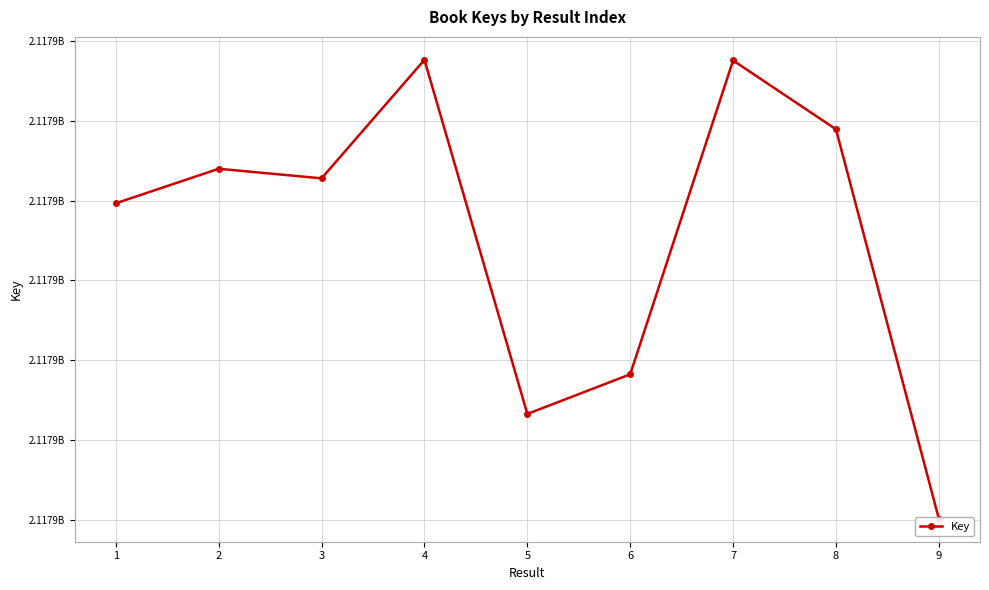

Count the number of data series in this chart.

1